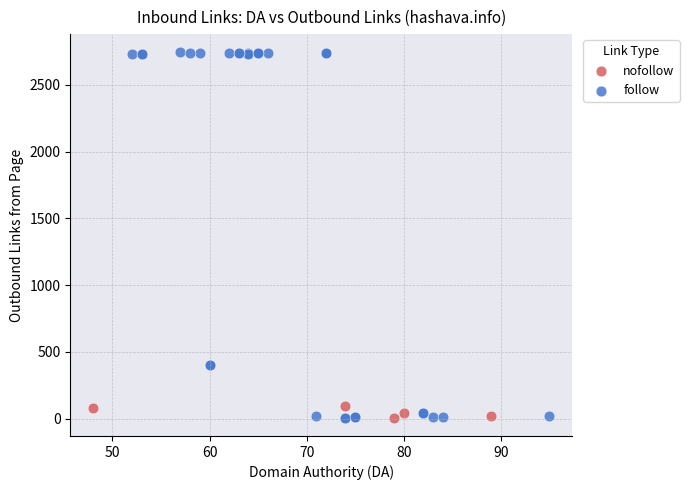

Which series has the largest Y range (max minus min)?

follow